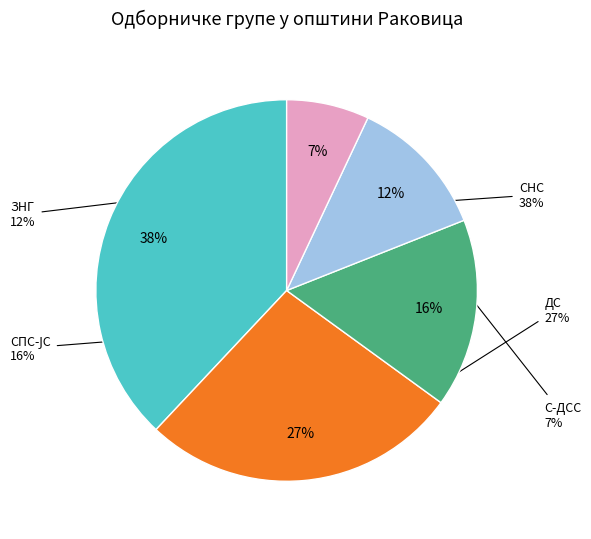

Is it true that С-ДСС is 22% of the pie?

False